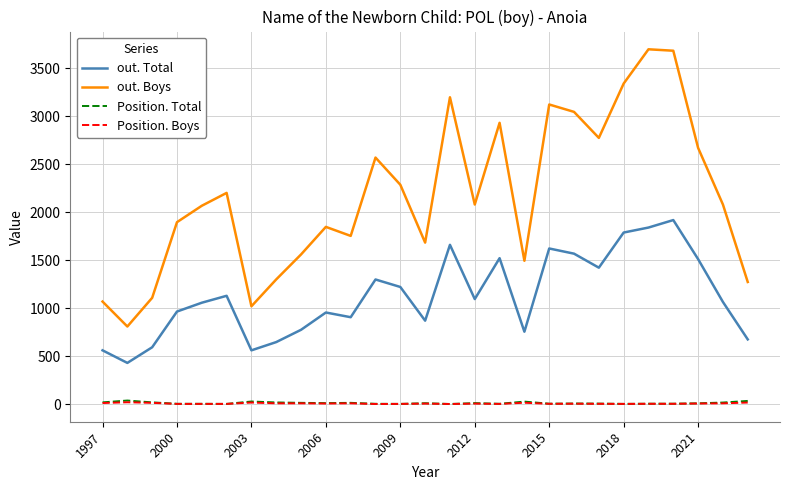

Does the chart display data point markers on the line(s)?

No